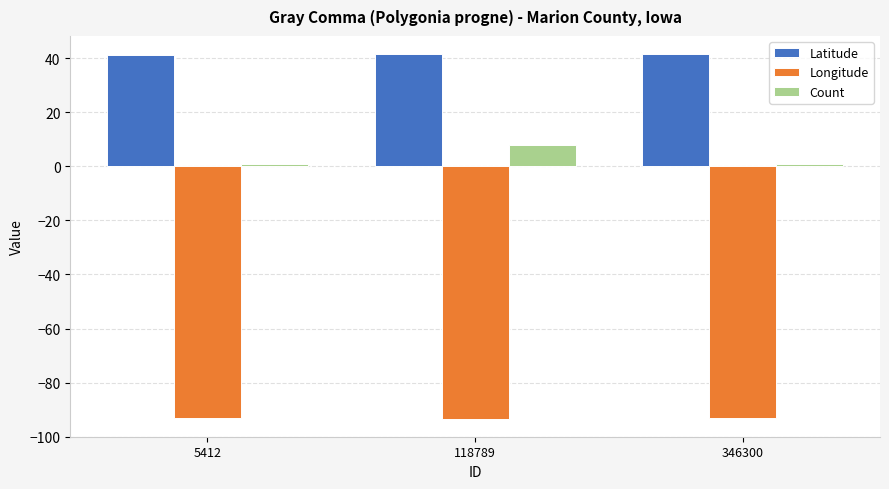

What is the difference between the highest and lowest values at 118789?

134.7